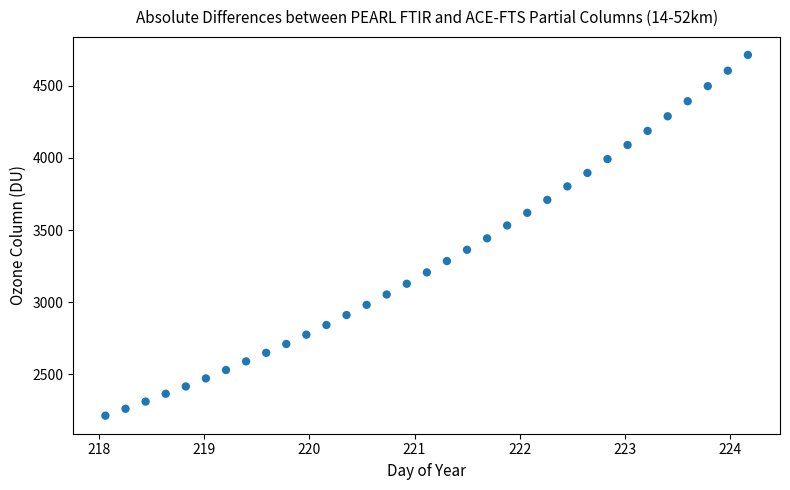

What is the range of Y values (max minus min)?

2498.5